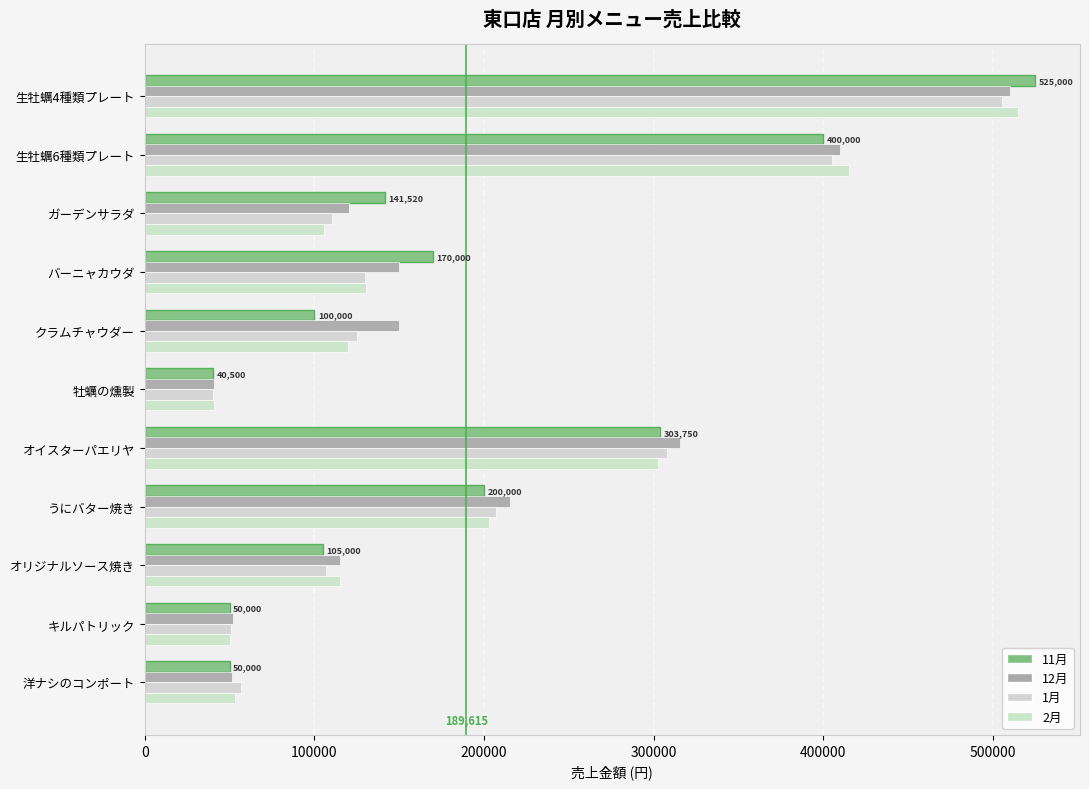

Count the number of categories in the chart.

11